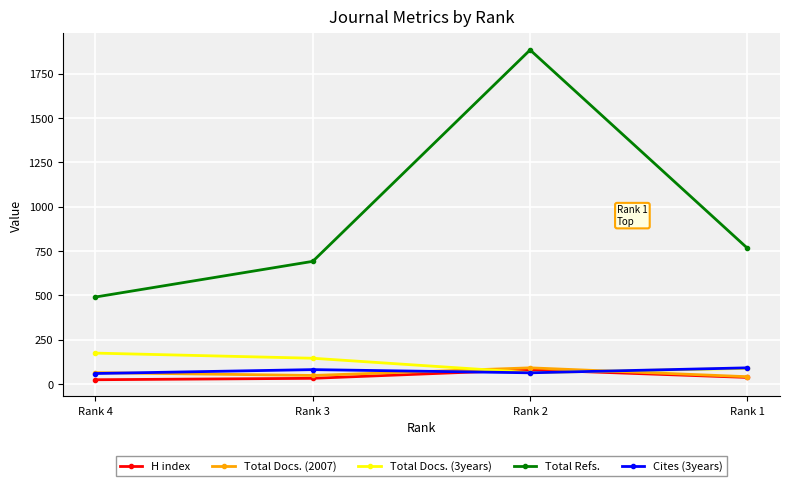

True or false: Total Refs. and Cites (3years) intersect in this chart.

False